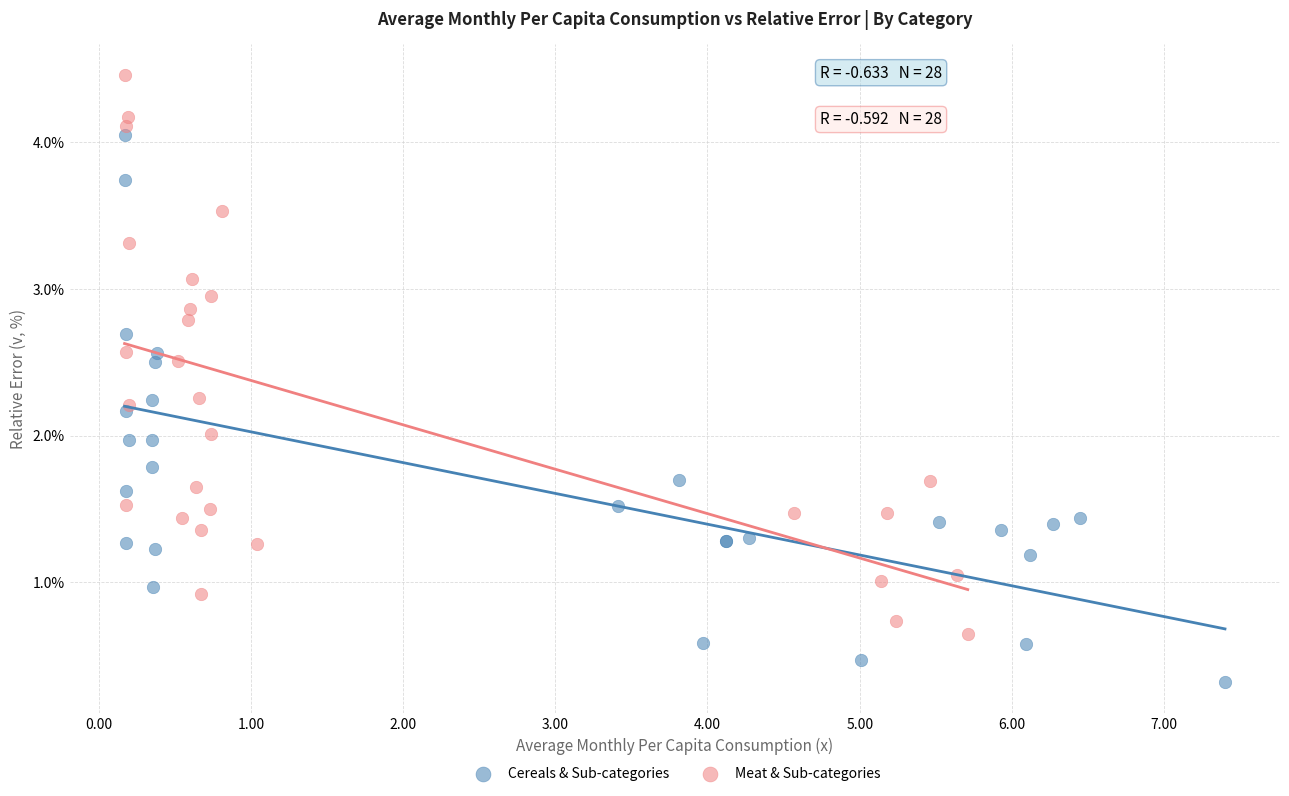

Which series contains the lowest Y value?

Cereals & Sub-categories